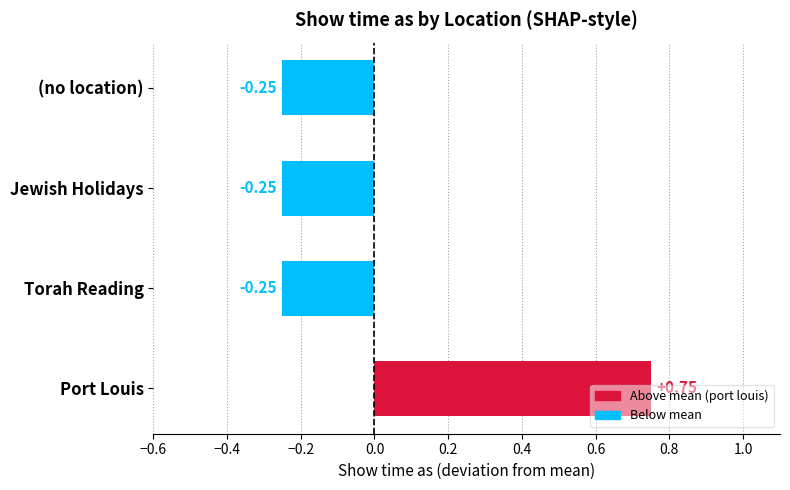

At which category does the chart reach its peak across all series?

Port Louis